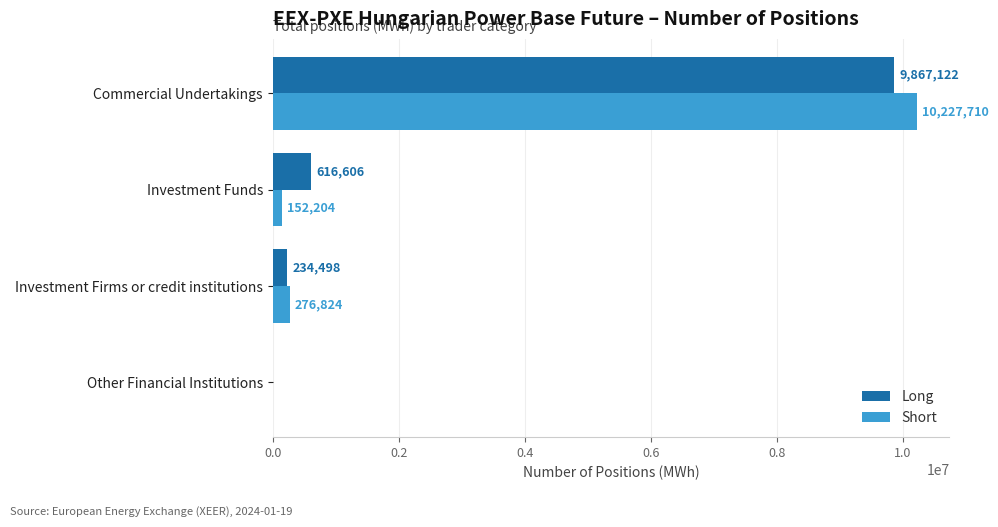

The value of Long at Other Financial Institutions is 0. True or false?

True